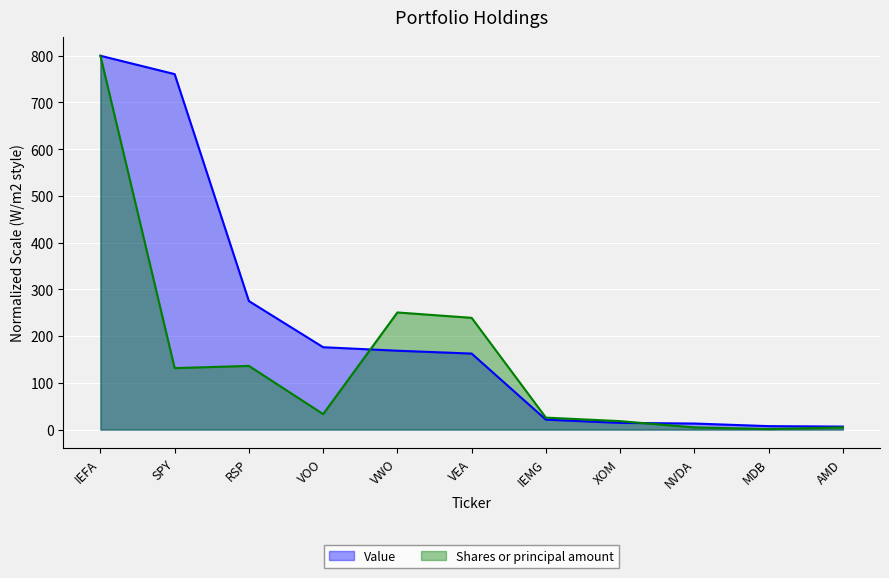

What is the sum of all Value values?

2405.9